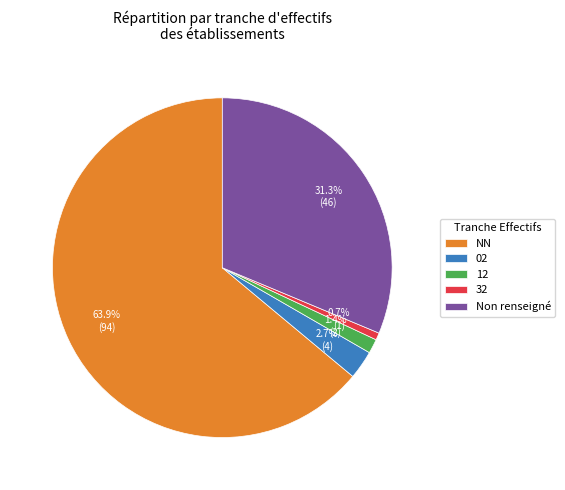

Between Non renseigné and 32, which is larger?

Non renseigné